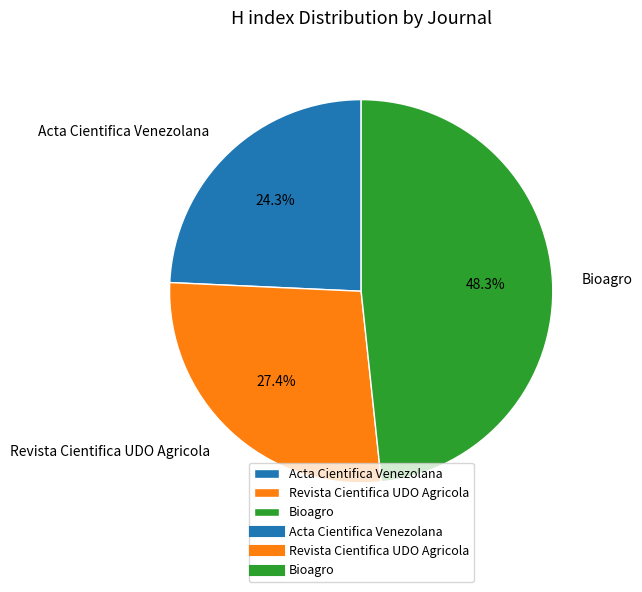

What percentage do Acta Cientifica Venezolana and Bioagro together represent?

72.6%